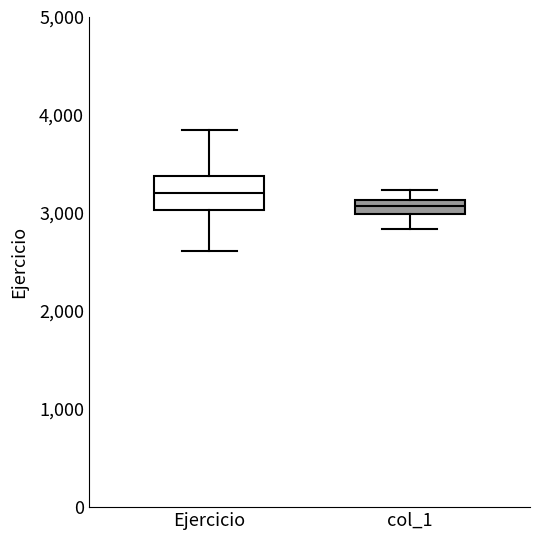

Where is the upper edge of the box for Ejercicio on the y-axis? The values are not printed on the chart, so give them approximately, as read against the axis.

3400